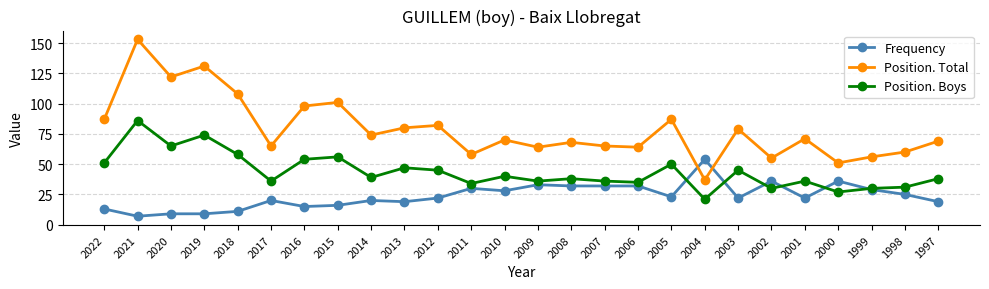

Count the number of categories in the chart.

26